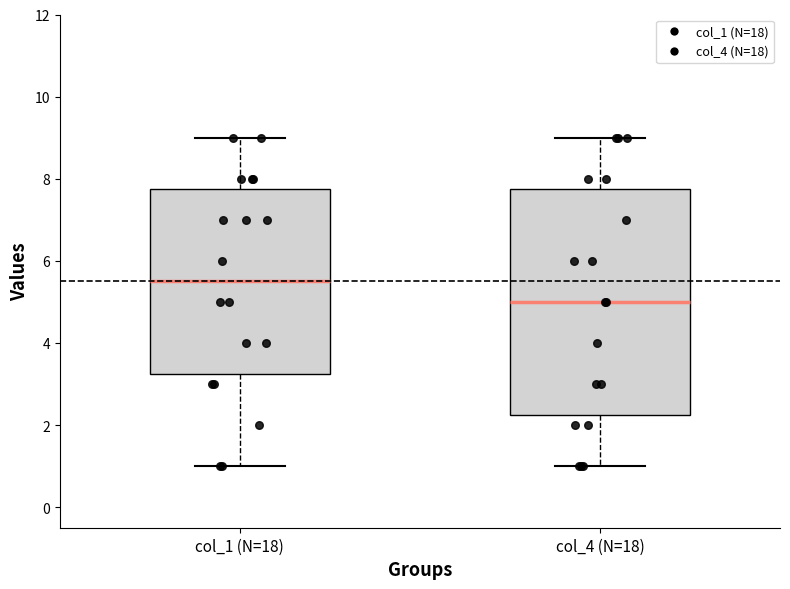

Reading left to right, transcribe this box plot: for each box, give where its median line is, the range the box spans, and where its two whiskers end, as read against the y-axis. The values are not printed on the chart, so give them approximately, as read against the axis.

col_1 (N=18): median 5.6, box 3.2 to 7.8, whiskers 1.0 to 9.0
col_4 (N=18): median 5.0, box 2.2 to 7.8, whiskers 1.0 to 9.0